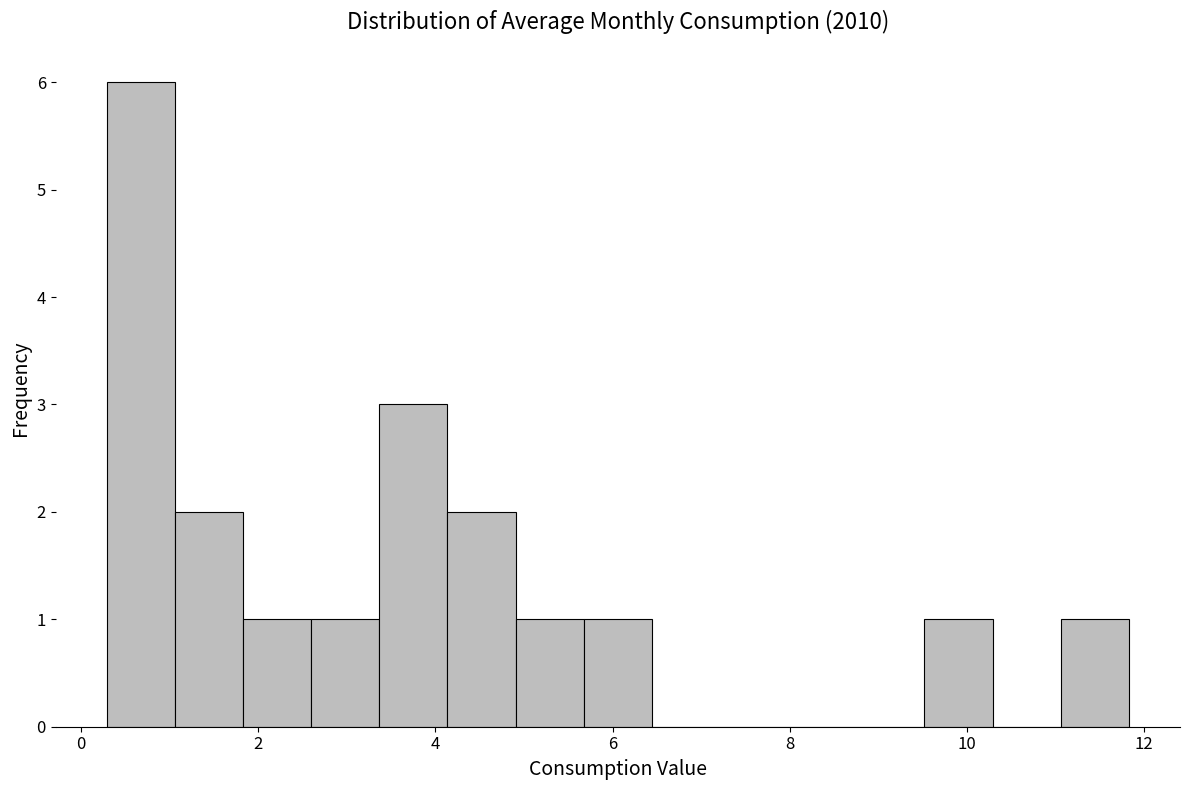

Around what value on the x-axis is the tallest bar? Give the approximate position of its centre, as read against the axis.

0.6